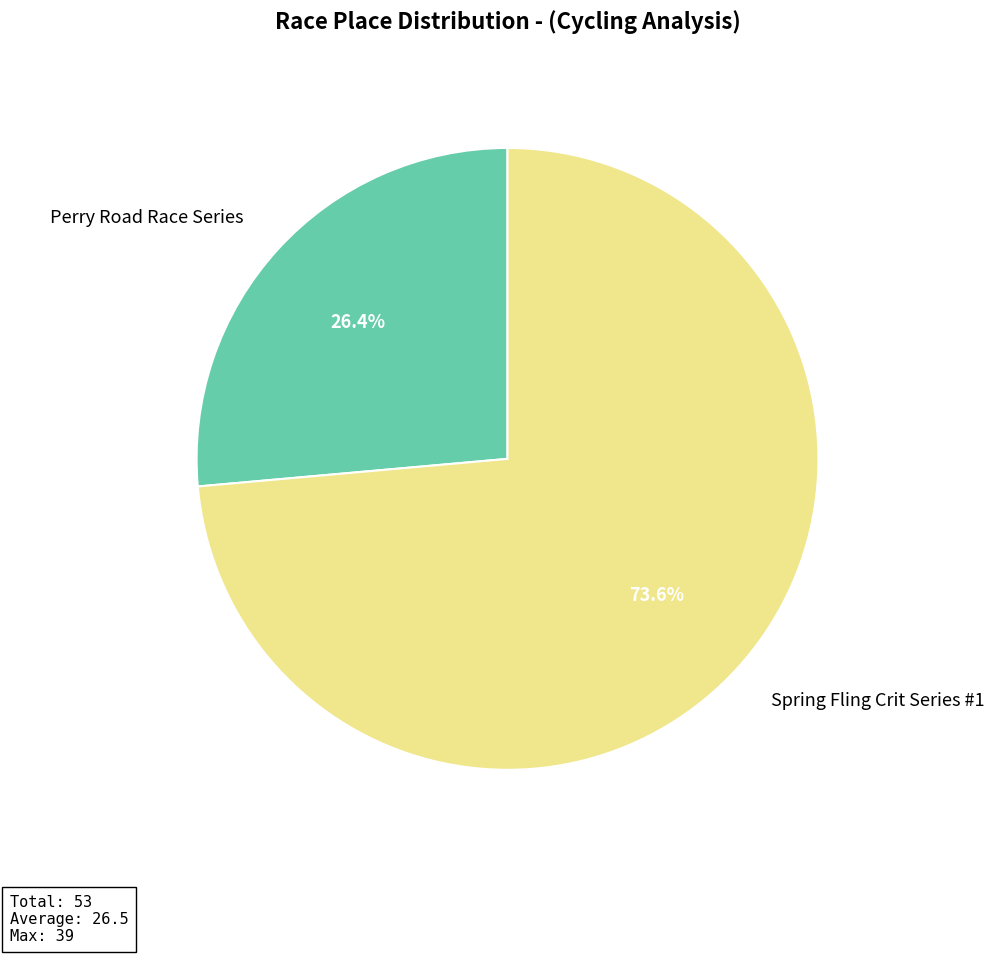

Which slice is the largest?

Spring Fling Crit Series #1